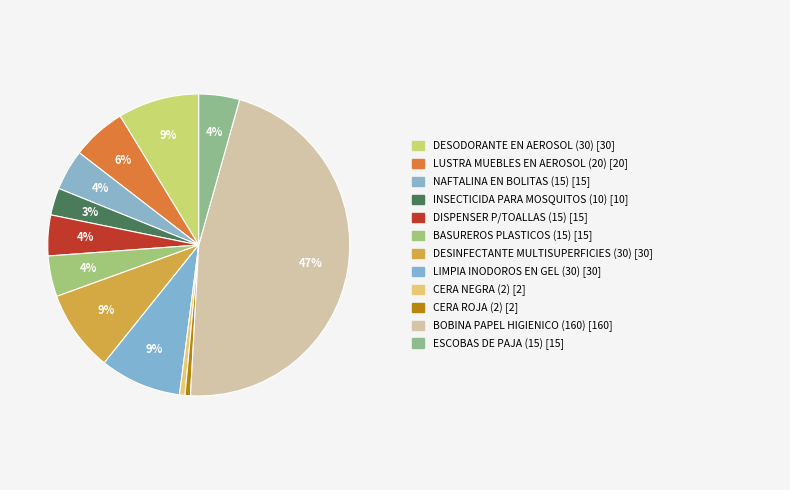

Which slice is the largest?

BOBINA PAPEL HIGIENICO (160)